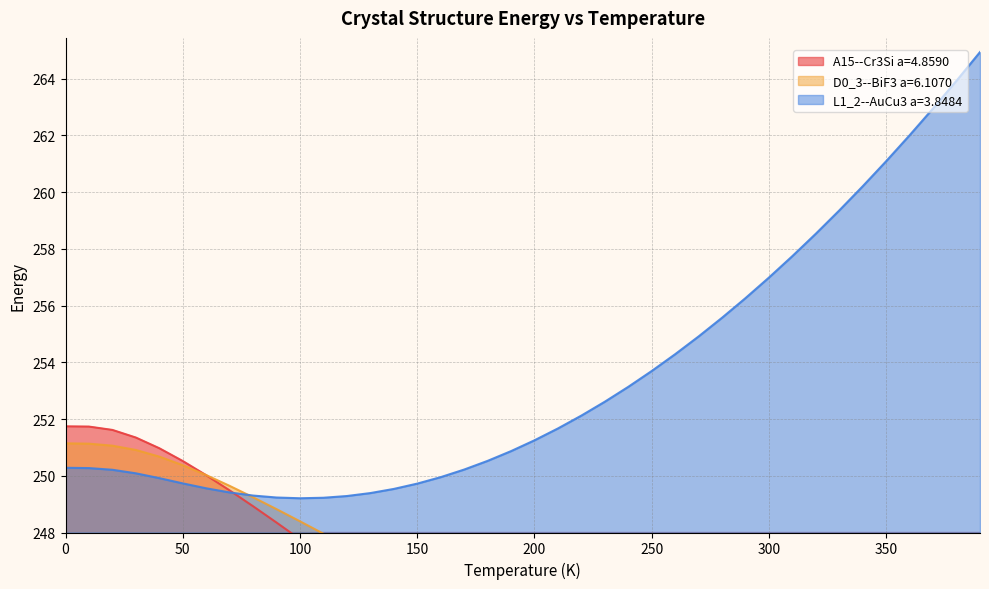

True or false: D0_3--BiF3 a=6.1070 has more than 2 points higher than both neighbors.

False